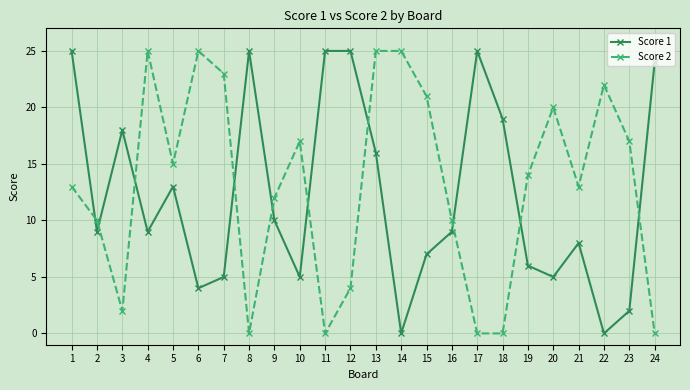

Reading left to right, list all the values displayed in this chart.

Score 1: 25	9	18	9	13	4	5	25	10	5	25	25	16	0	7	9	25	19	6	5	8	0	2	24
Score 2: 13	10	2	25	15	25	23	0	12	17	0	4	25	25	21	10	0	0	14	20	13	22	17	0